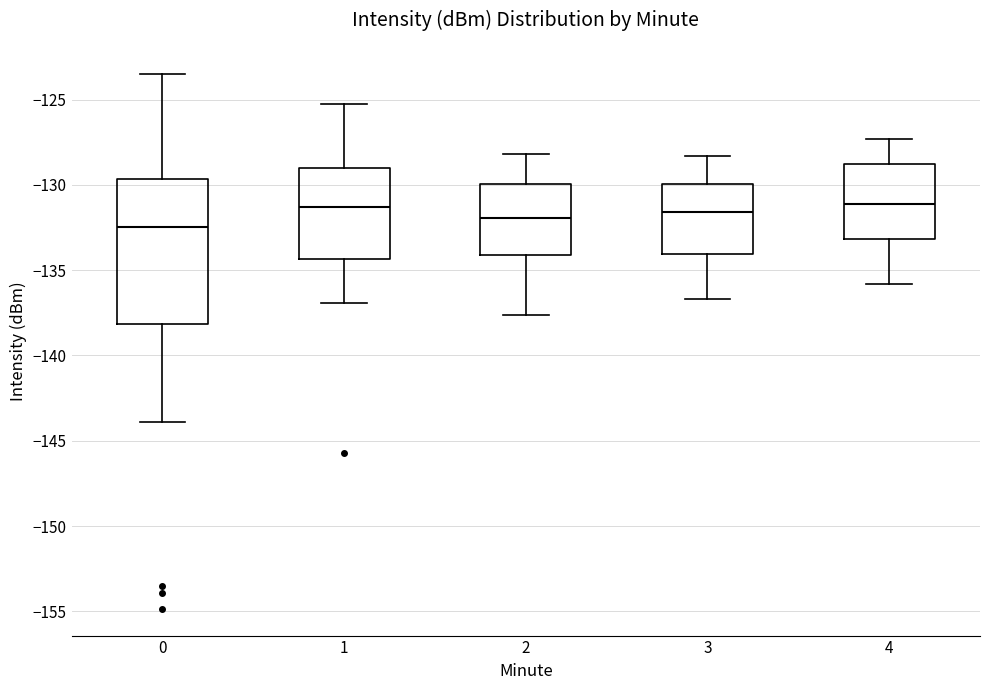

Reading left to right, read every box against the y-axis: the position of its median line, the range the box covers, and the ends of its whiskers. The values are not printed on the chart, so give them approximately, as read against the axis.

0: median -132.5, box -138.0 to -129.5, whiskers -144.0 to -123.5
1: median -131.5, box -134.5 to -129.0, whiskers -137.0 to -125.5
2: median -132.0, box -134.0 to -130.0, whiskers -137.5 to -128.0
3: median -131.5, box -134.0 to -130.0, whiskers -136.5 to -128.5
4: median -131.0, box -133.0 to -129.0, whiskers -136.0 to -127.5